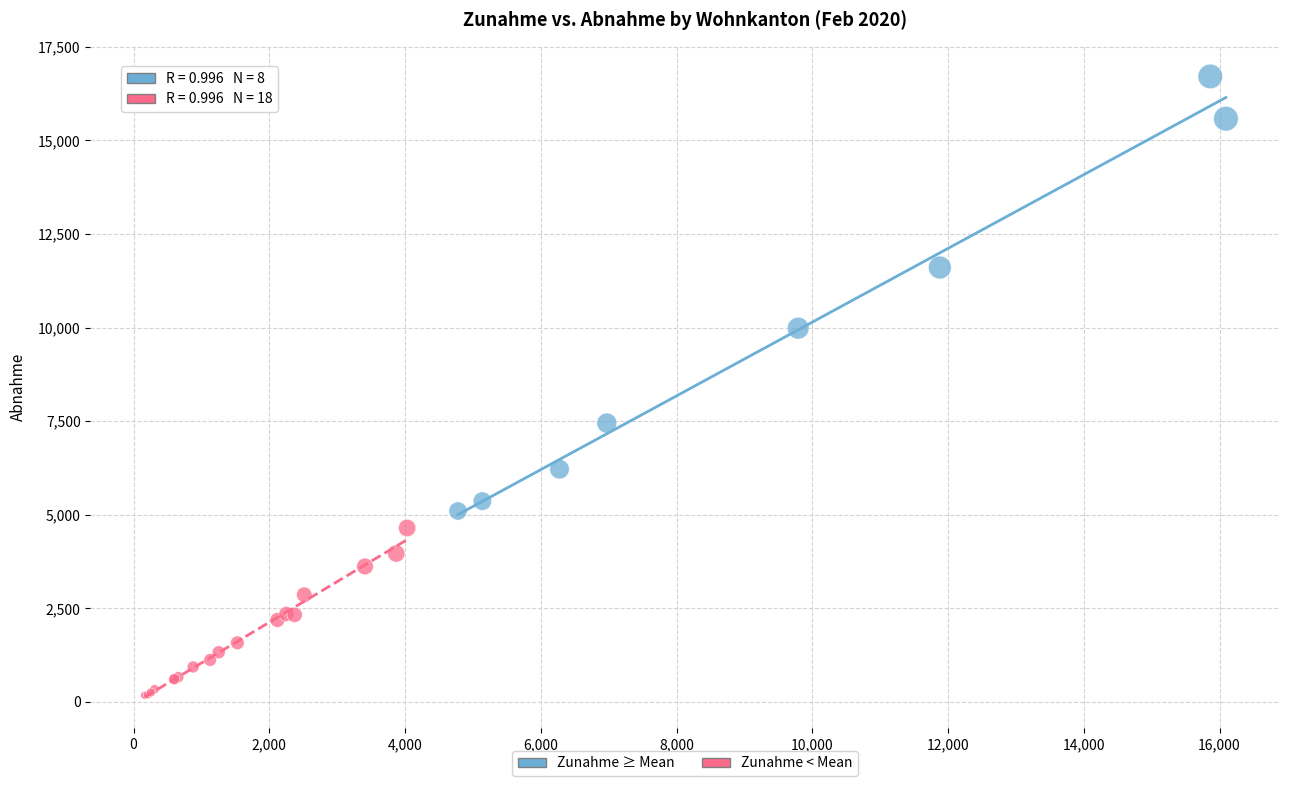

Which series reaches the maximum Y coordinate?

Zunahme ≥ Mean